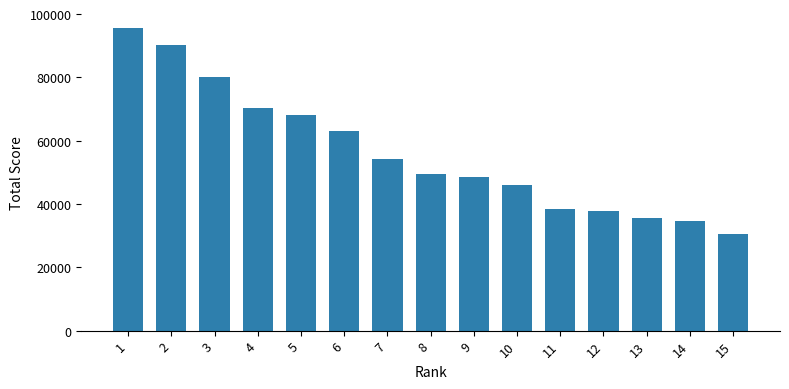

Are the bars horizontal?

No